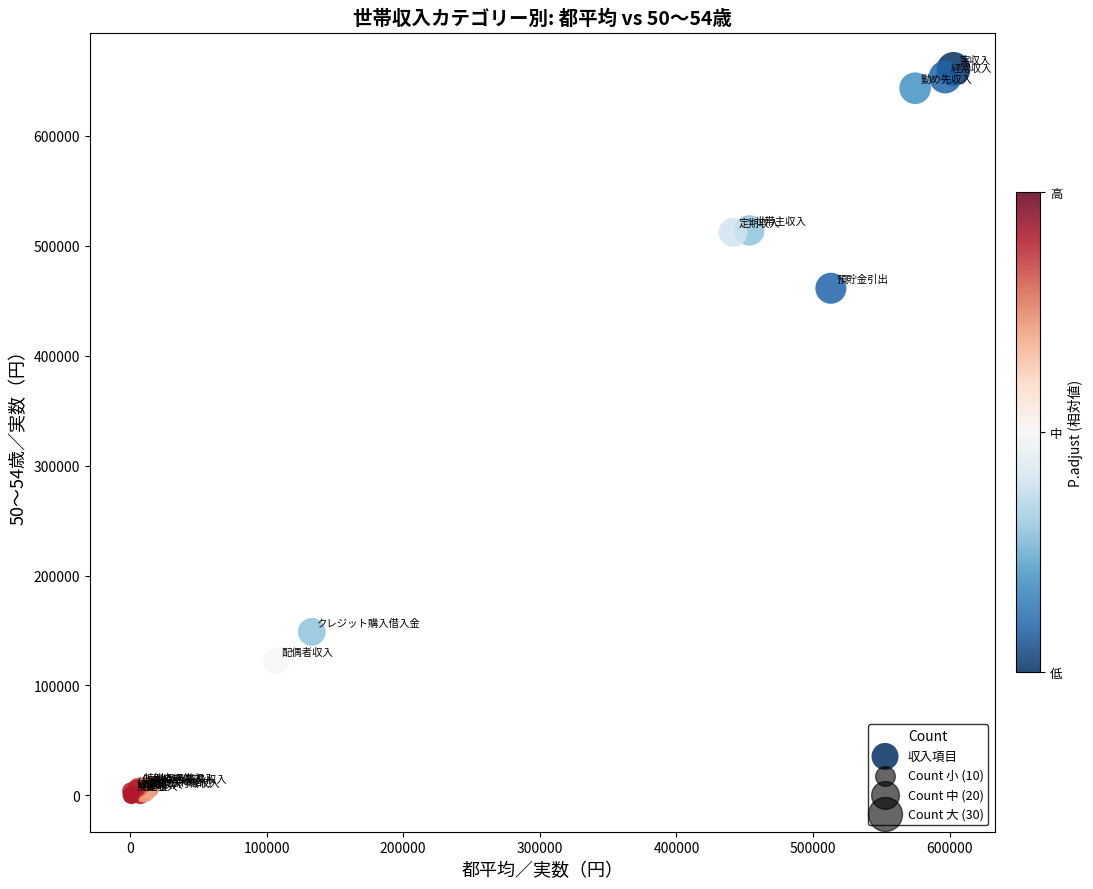

What Y value in the scatter plot is closest to 330353?

461272